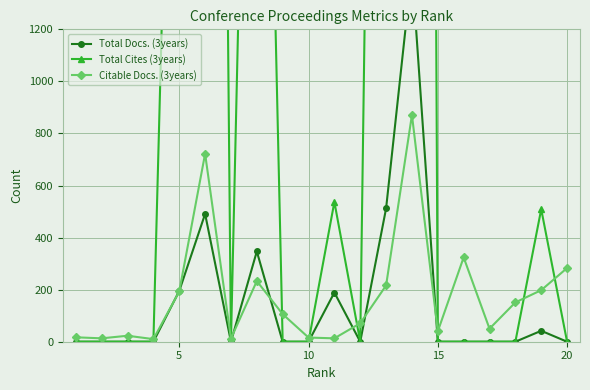

The value of Citable Docs. (3years) at 20 is 283. True or false?

True